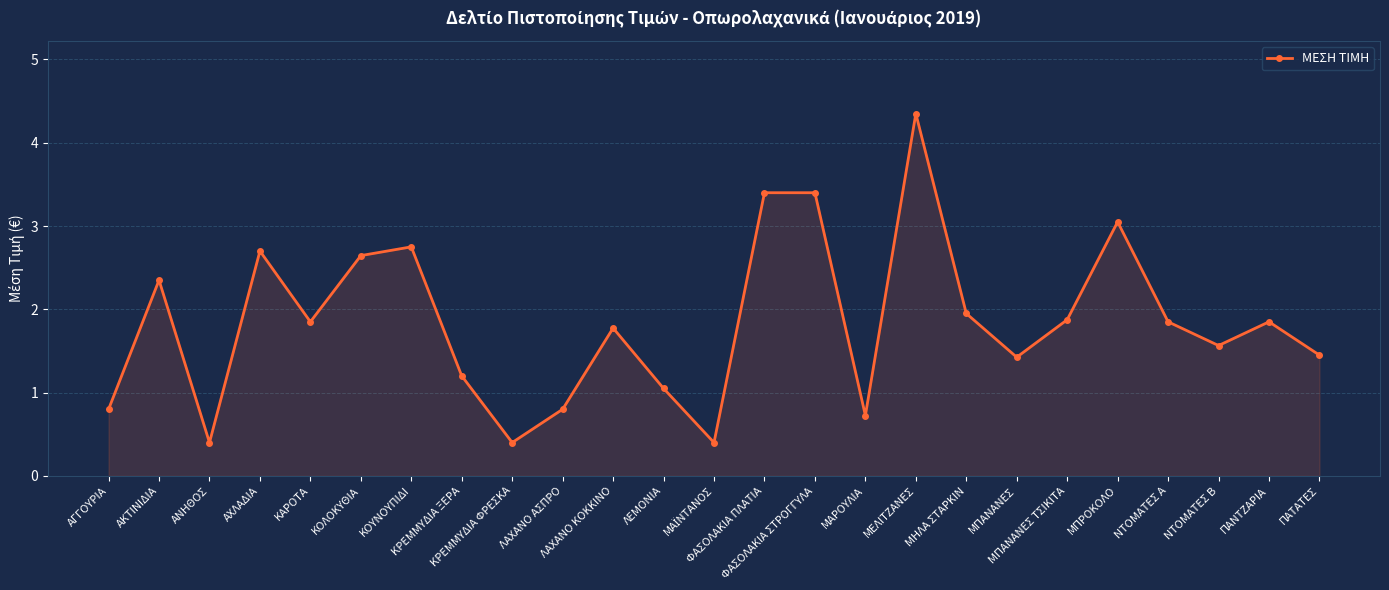

What is the value of the 22nd point from the left?

1.9